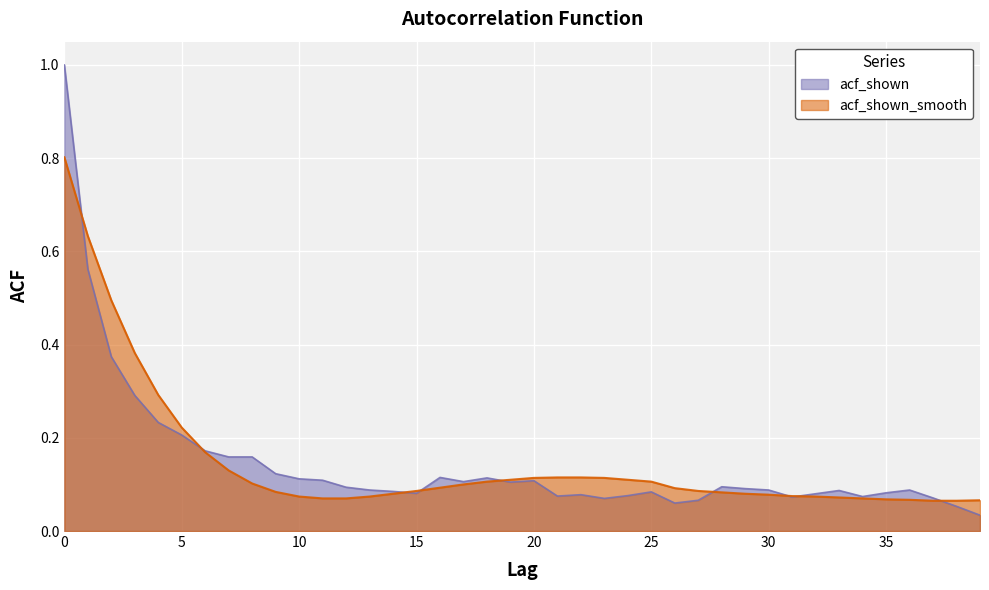

What is the highest value of the acf_shown series?

1.0